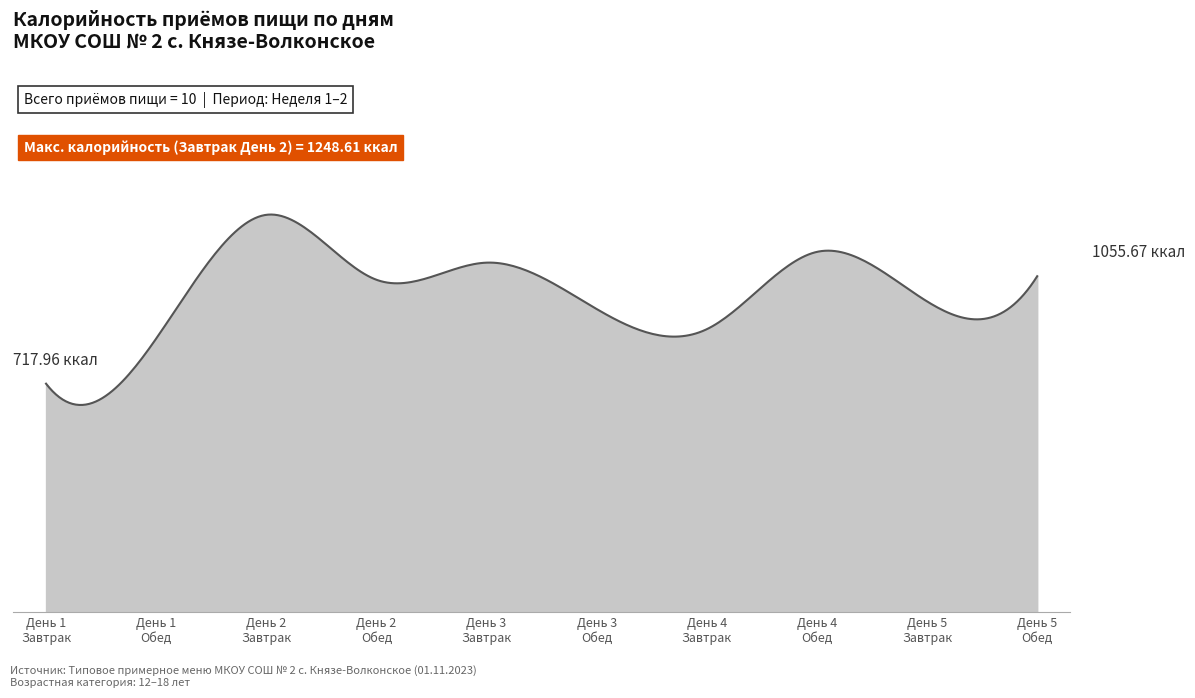

Count the number of categories in the chart.

10